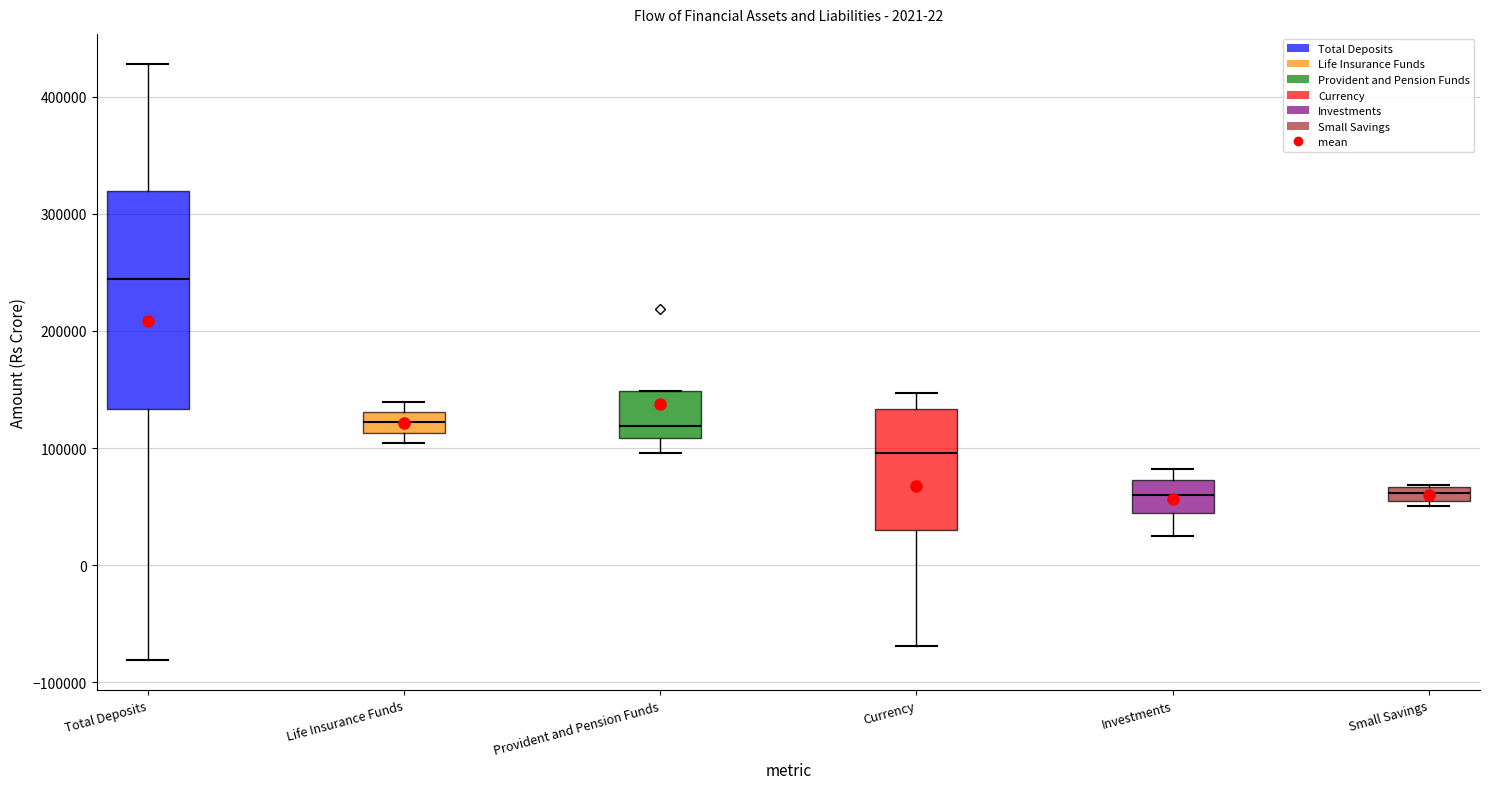

Where is the lower edge of the box for Investments on the y-axis? The values are not printed on the chart, so give them approximately, as read against the axis.

40000